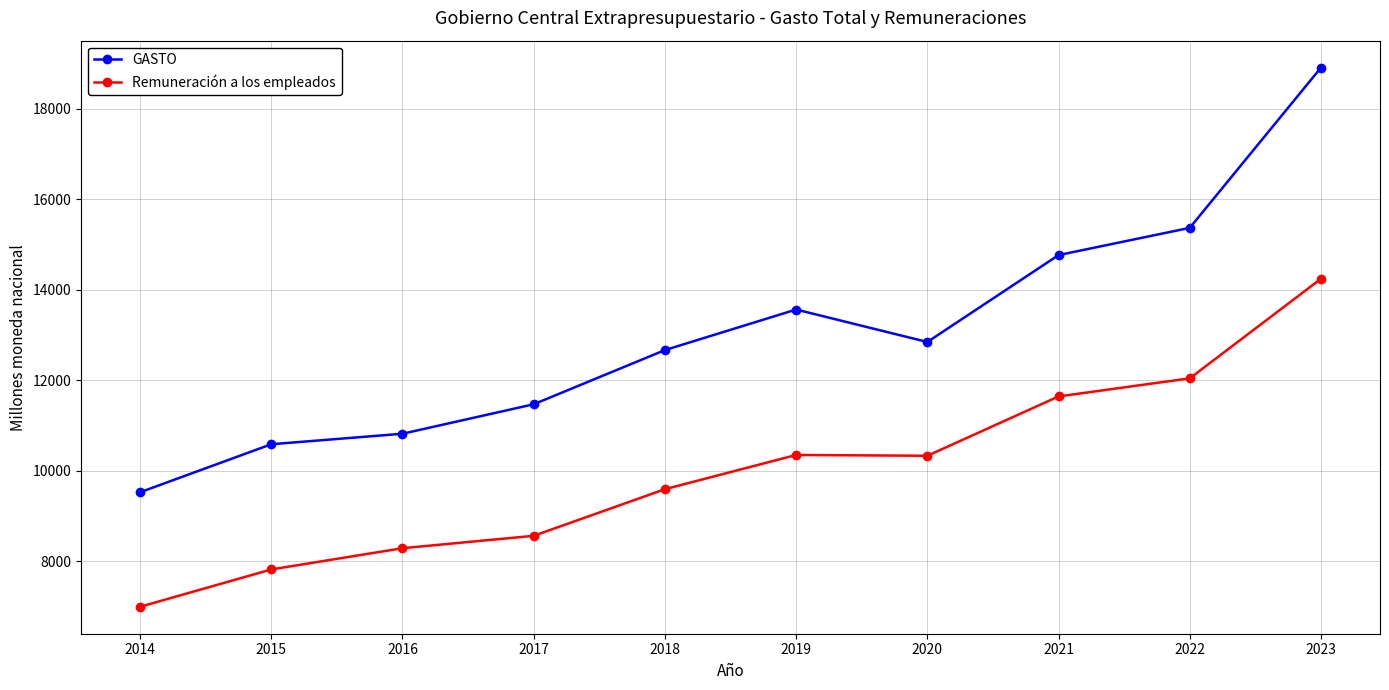

What is the total value across all series at 2017?

20023.8